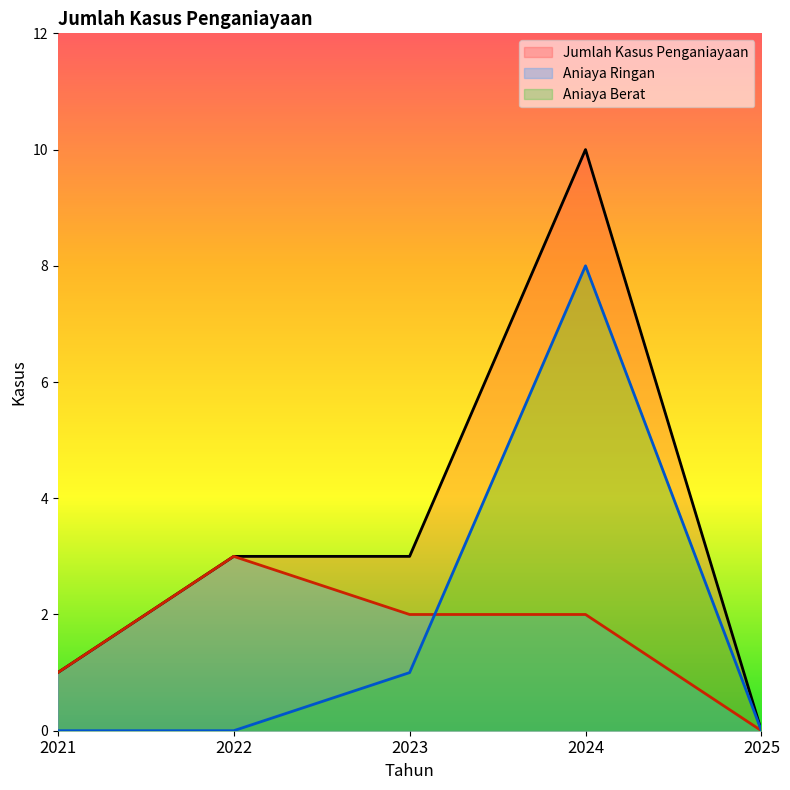

Reading left to right, transcribe all the data shown in this chart.

Jumlah Kasus Penganiayaan: 2021=1	2022=3	2023=3	2024=10	2025=0
Aniaya Ringan: 2021=1	2022=3	2023=2	2024=2	2025=0
Aniaya Berat: 2021=0	2022=0	2023=1	2024=8	2025=0